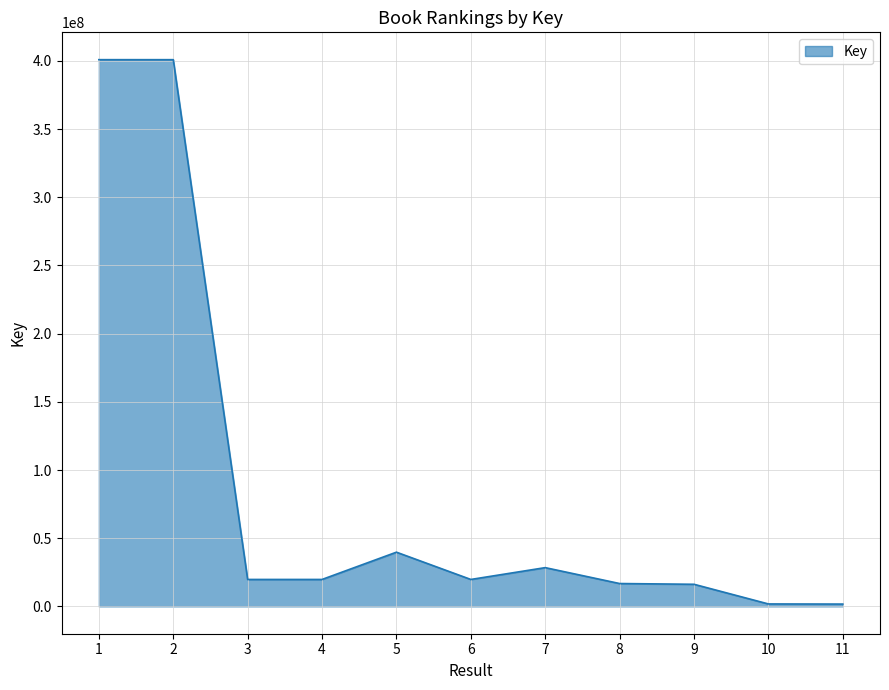

Read the value at 7, to the nearest 50.

28412400